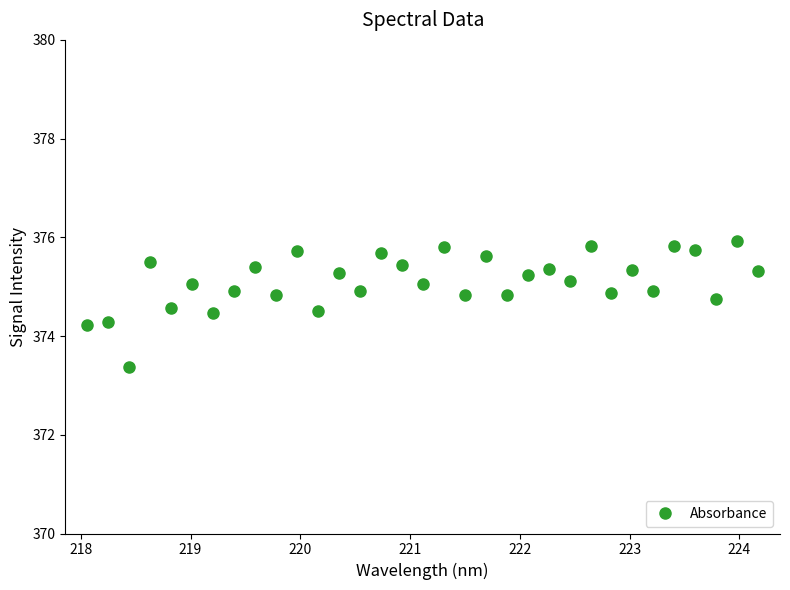

What is the value of the 1st point from the left?

374.2